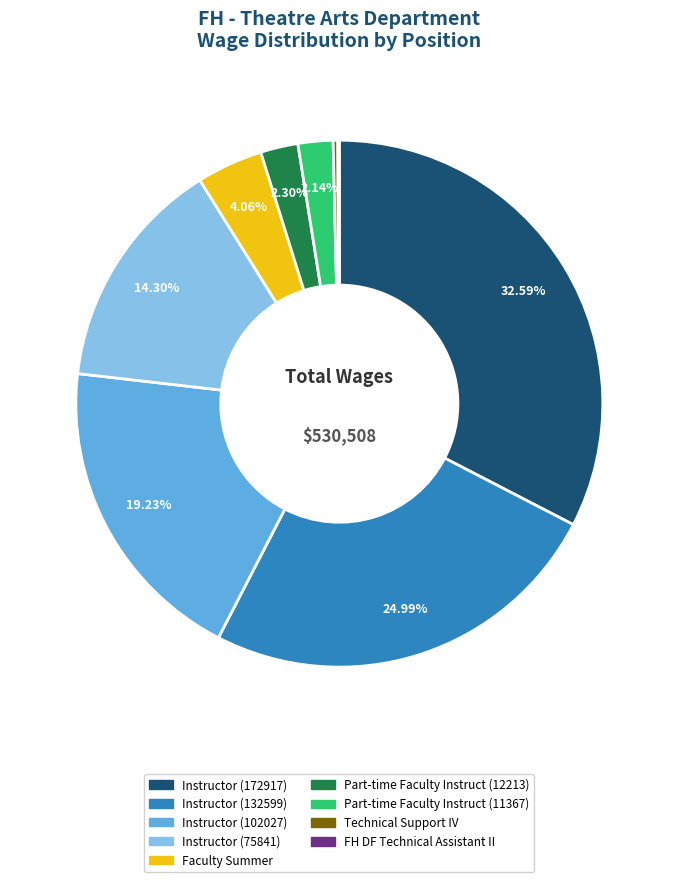

Which category has the biggest portion of the pie?

Instructor (172917)